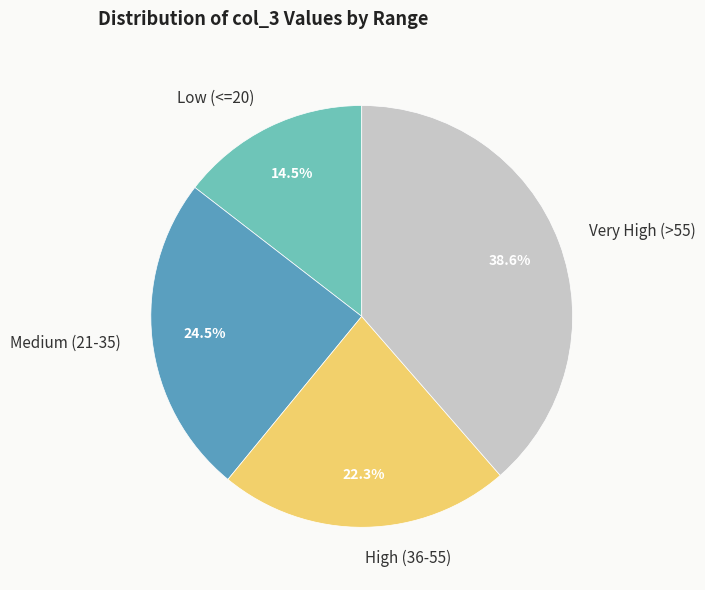

Which slice is the largest?

Very High (>55)